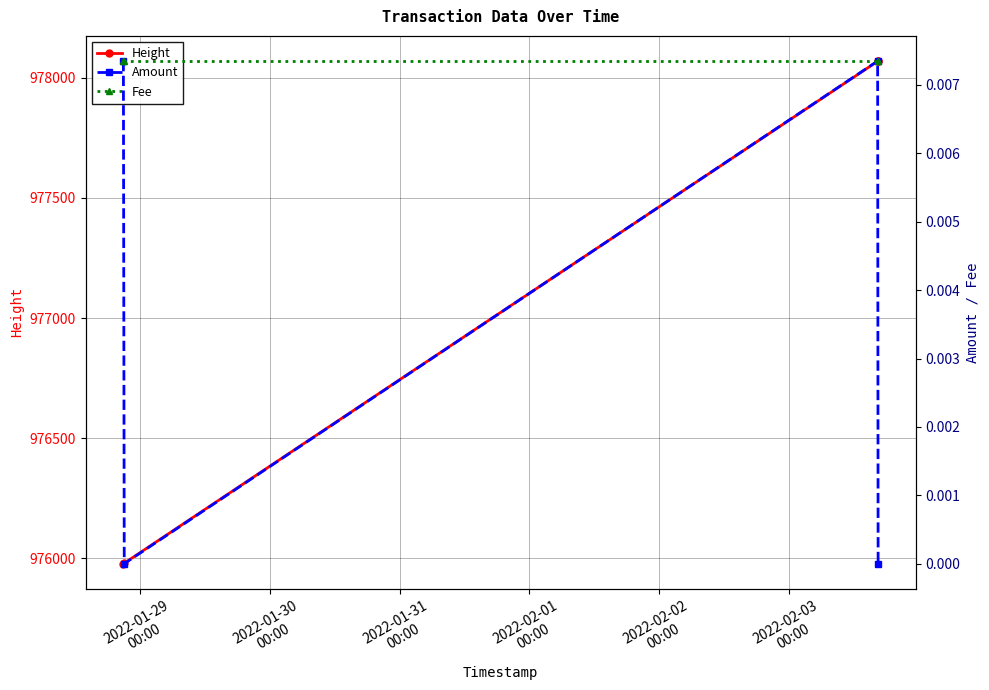

What is the minimum value for Height?

975978